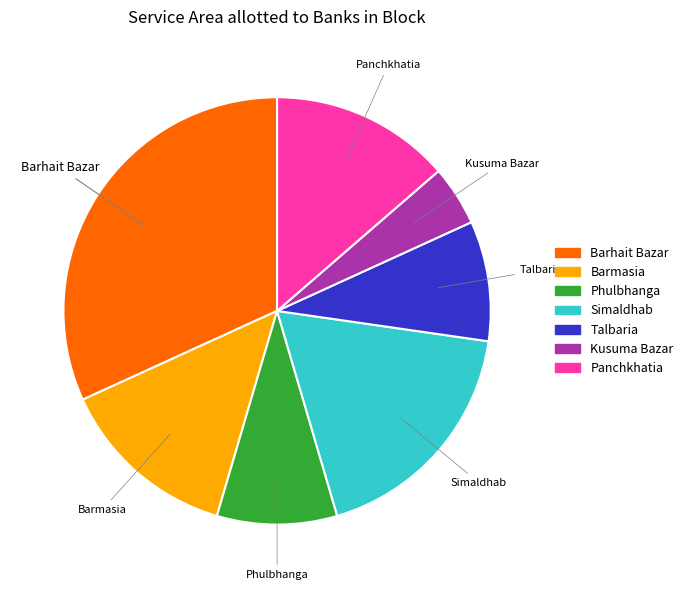

Is there any slice that represents more than half of the pie?

No